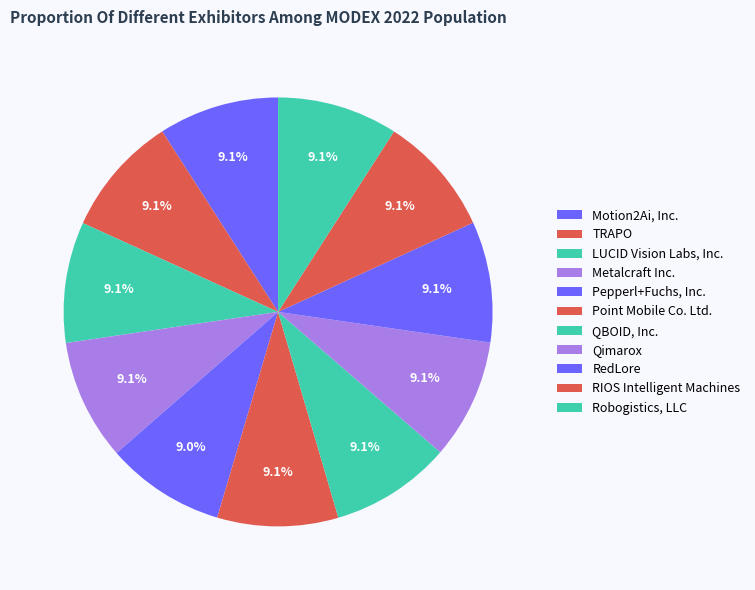

Is there a majority slice in this chart?

No